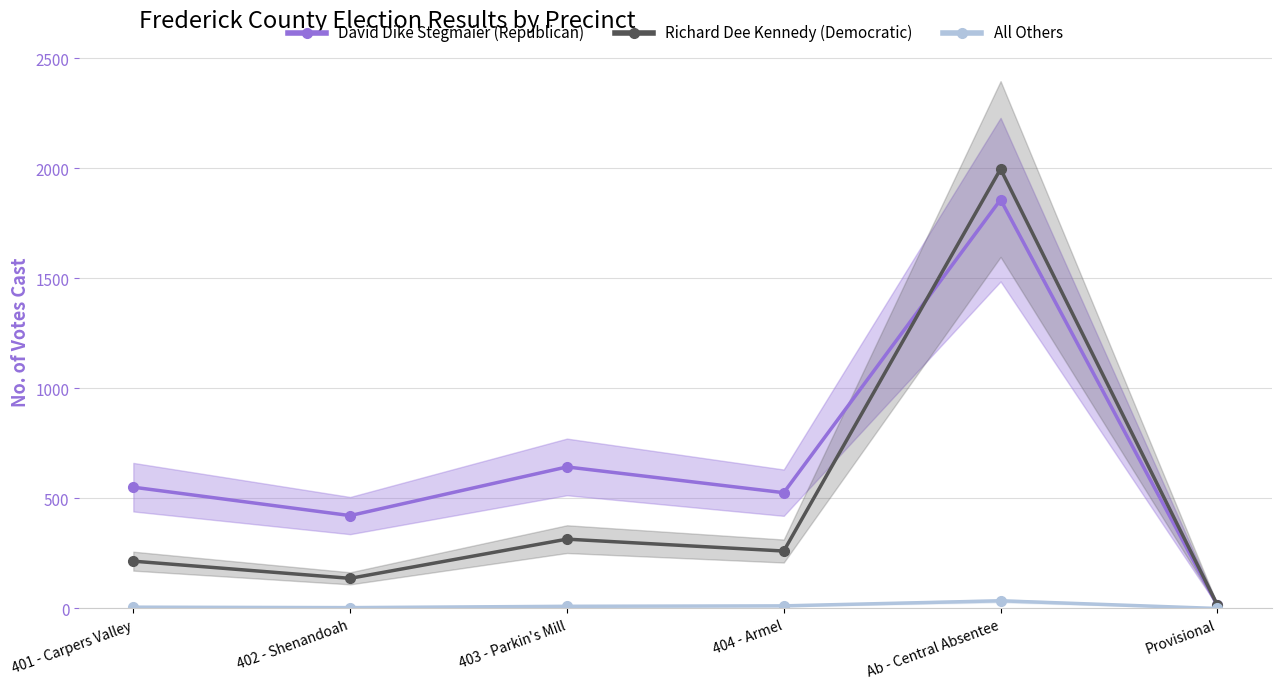

True or false: All Others and Richard Dee Kennedy (Democratic) intersect in this chart.

False